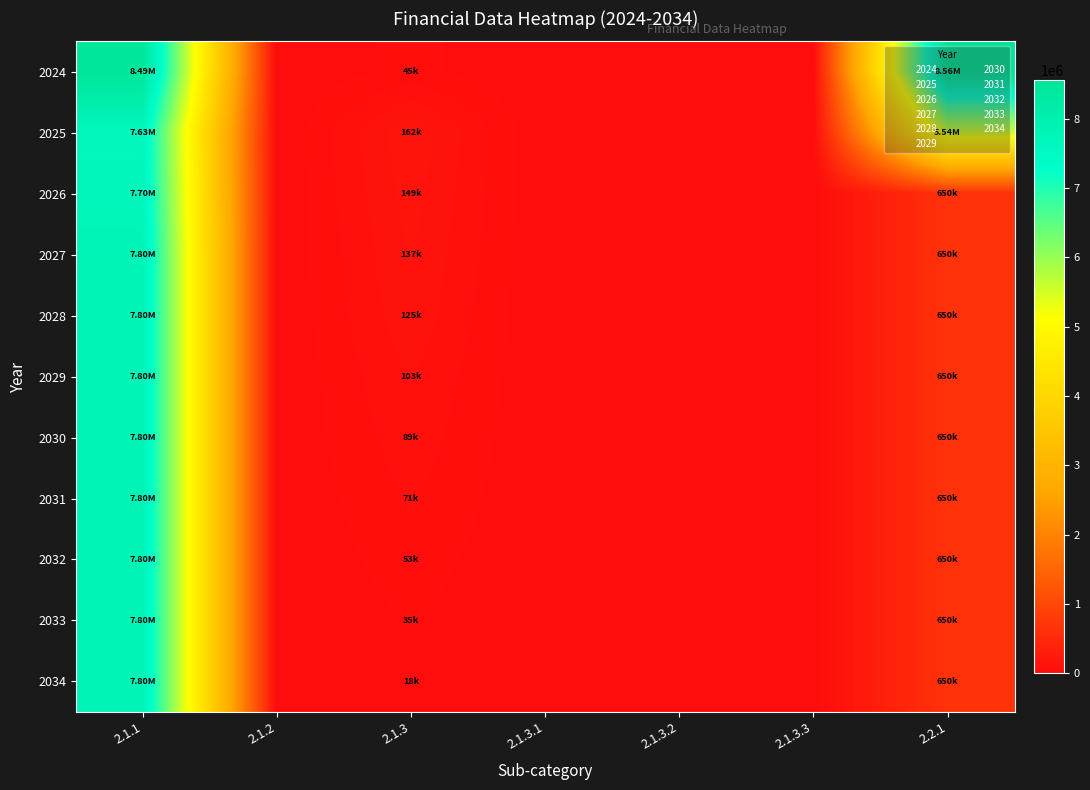

Which has a higher value, 2.1.3.3 or 2.1.2?

2.1.3.3